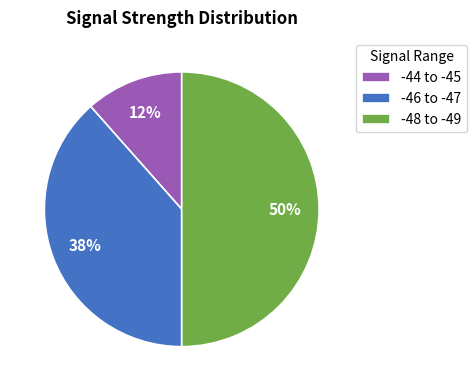

Rank the categories by value from highest to lowest.

-48 to -49, -46 to -47, -44 to -45